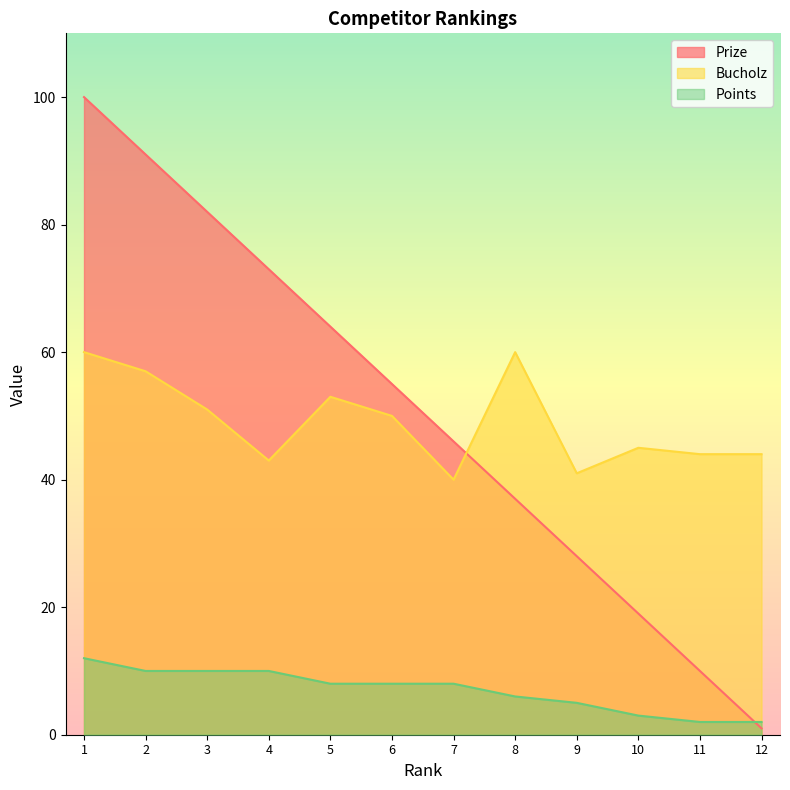

How many distinct data groups are displayed?

3